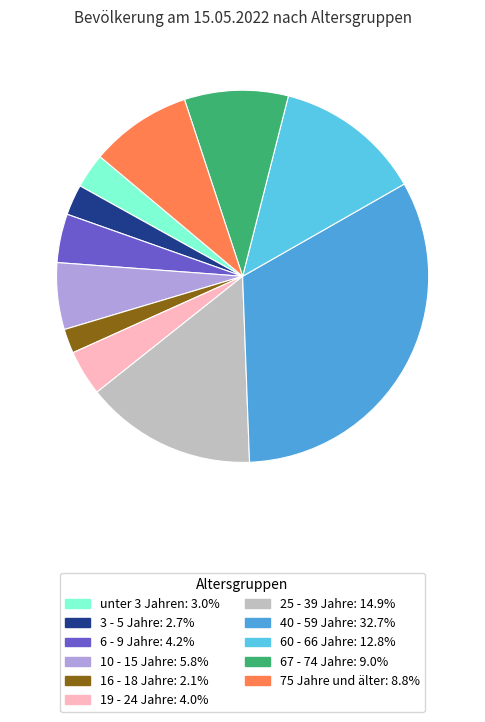

How many slices are in this pie chart?

11